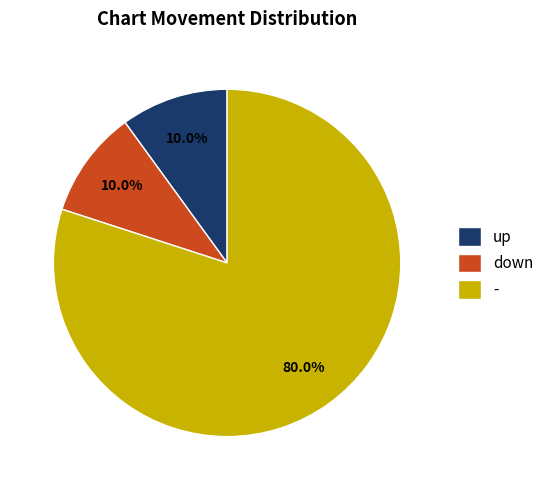

Combined, what portion of the pie is - and up?

90.0%